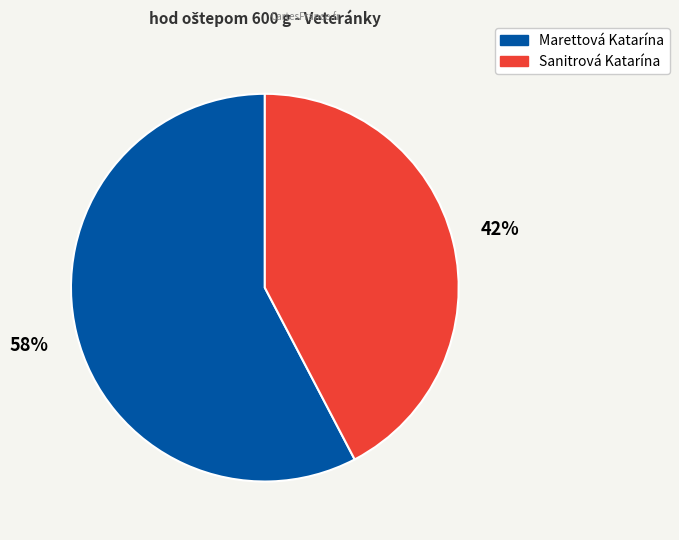

To the nearest percent, what is the average slice percentage?

50%